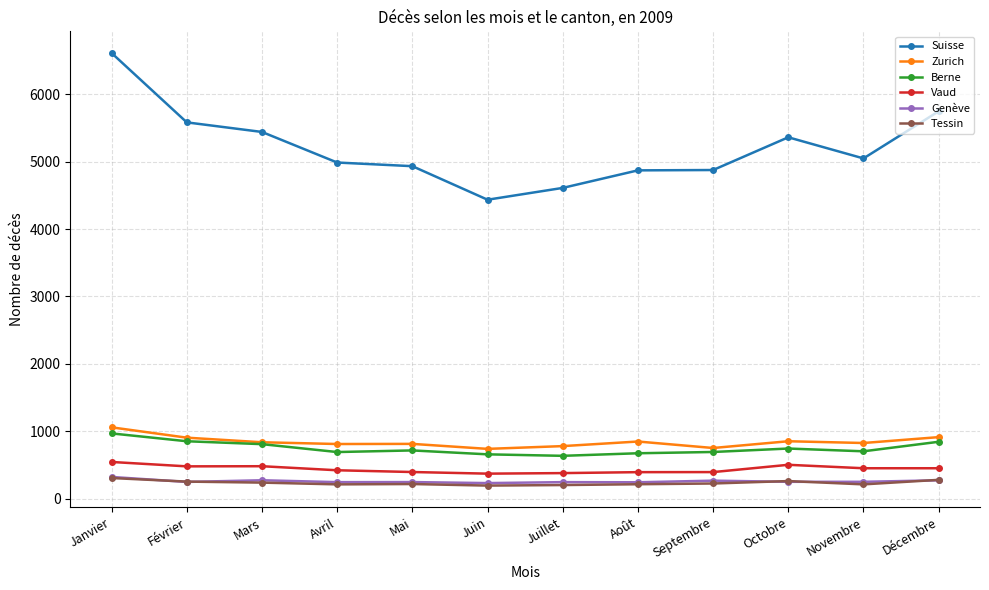

True or false: Berne and Tessin intersect in this chart.

False